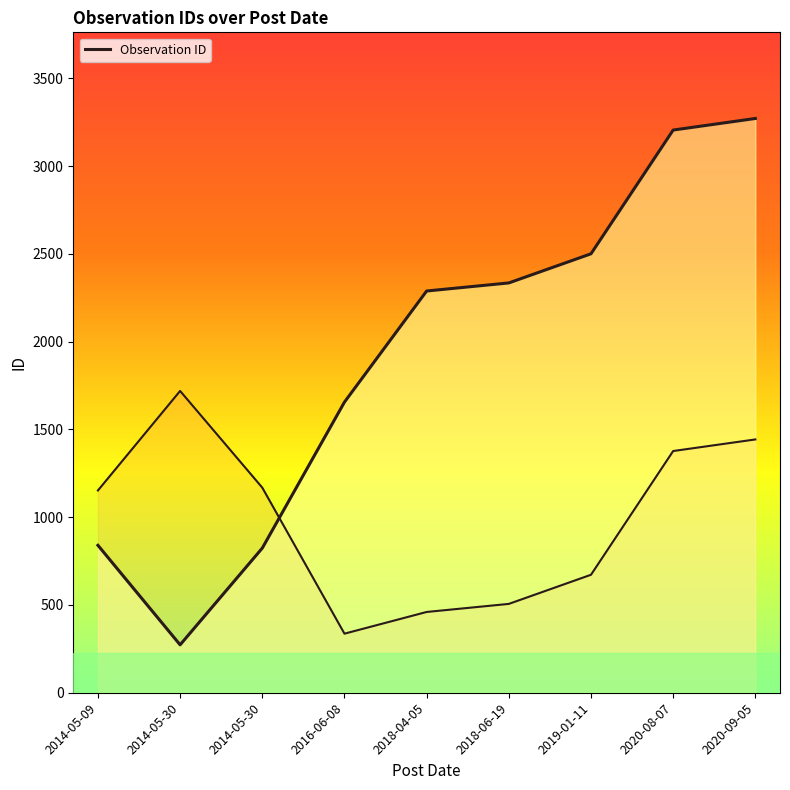

How many distinct data groups are displayed?

1